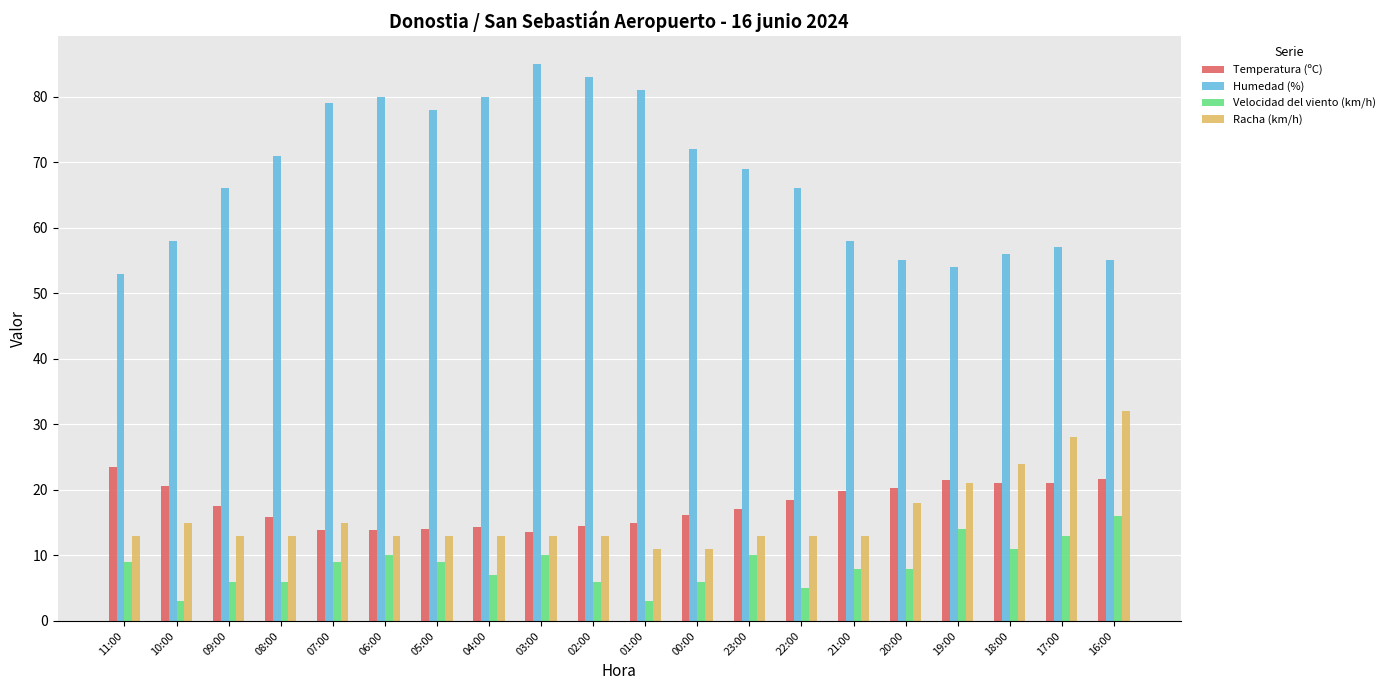

Which series has the largest total across all categories?

Humedad (%)